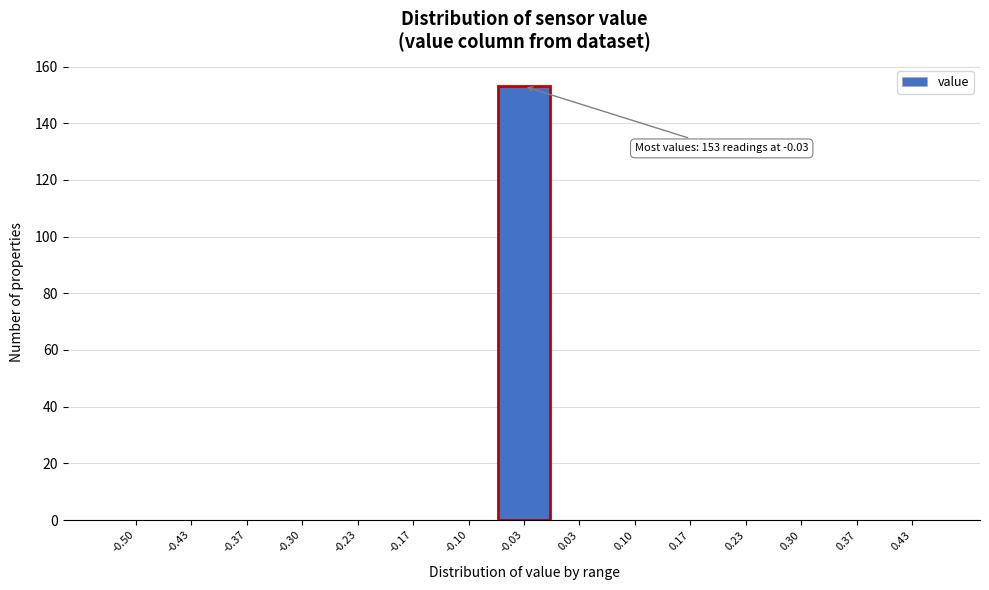

Reading right to left, extract all data points from this chart.

0.43=0	0.37=0	0.30=0	0.23=0	0.17=0	0.10=0	0.03=0	-0.03=153	-0.10=0	-0.17=0	-0.23=0	-0.30=0	-0.37=0	-0.43=0	-0.50=0